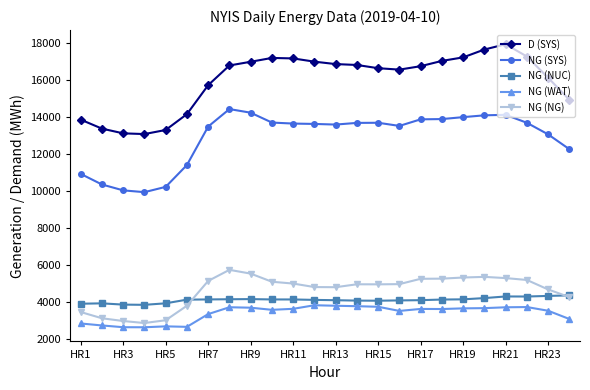

True or false: NG (WAT) and D (SYS) intersect in this chart.

False